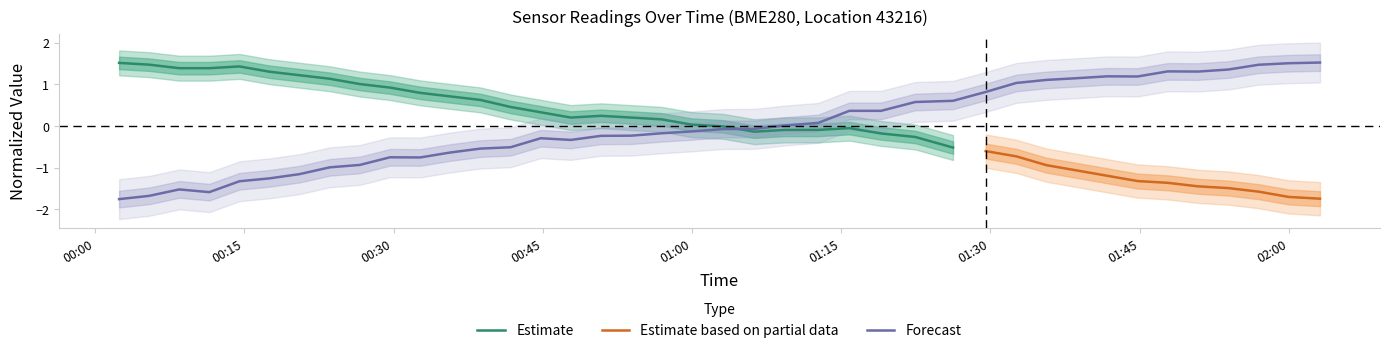

Does the chart have visible grid lines?

No